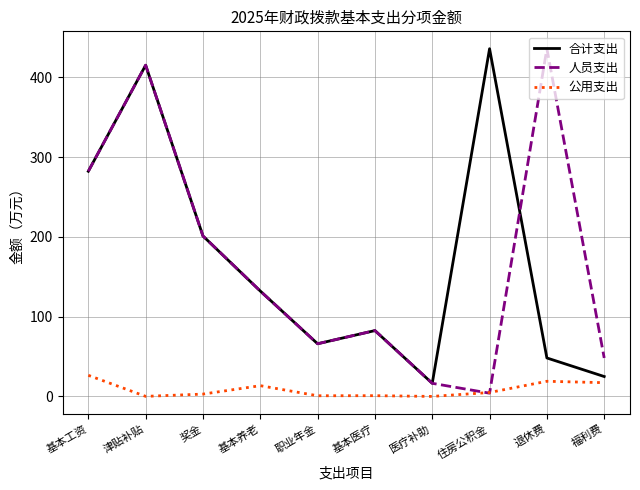

In 人员支出, how many points are higher than both neighbors (excluding endpoints)?

3